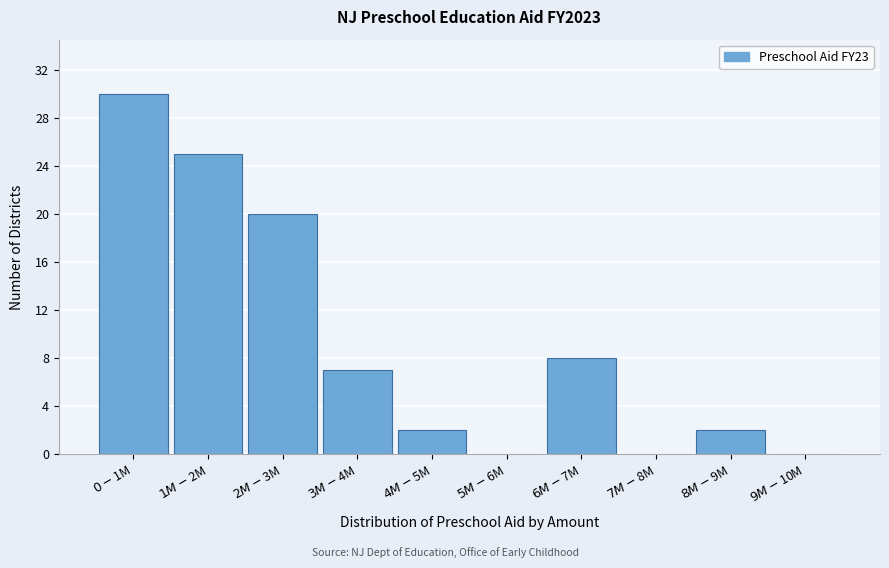

What is the sum of all values?

94